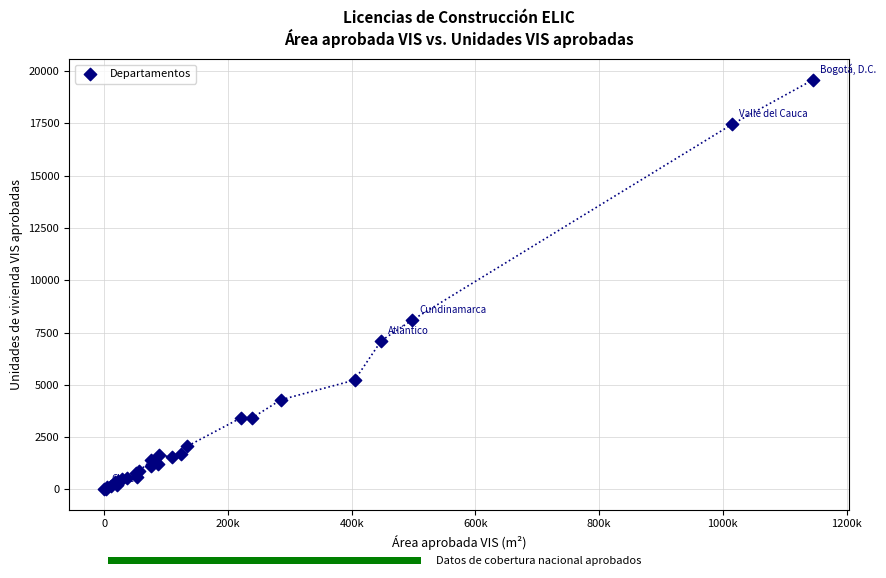

What Y value in the scatter plot is closest to 9796?

8102